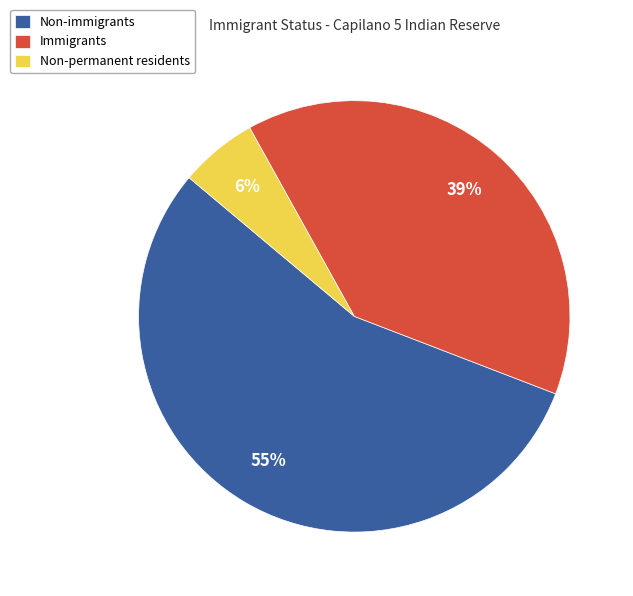

Is it true that Immigrants is 39% of the pie?

True